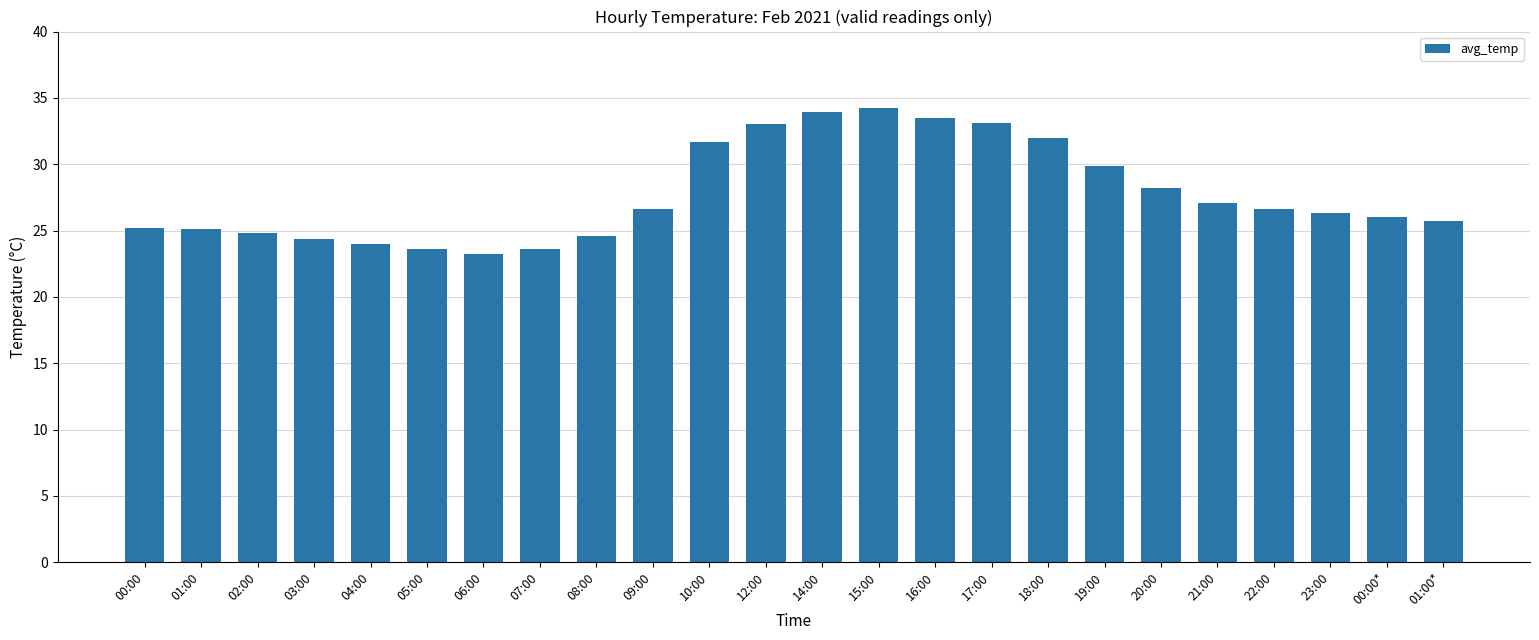

Which label corresponds to the smallest value in the chart?

06:00